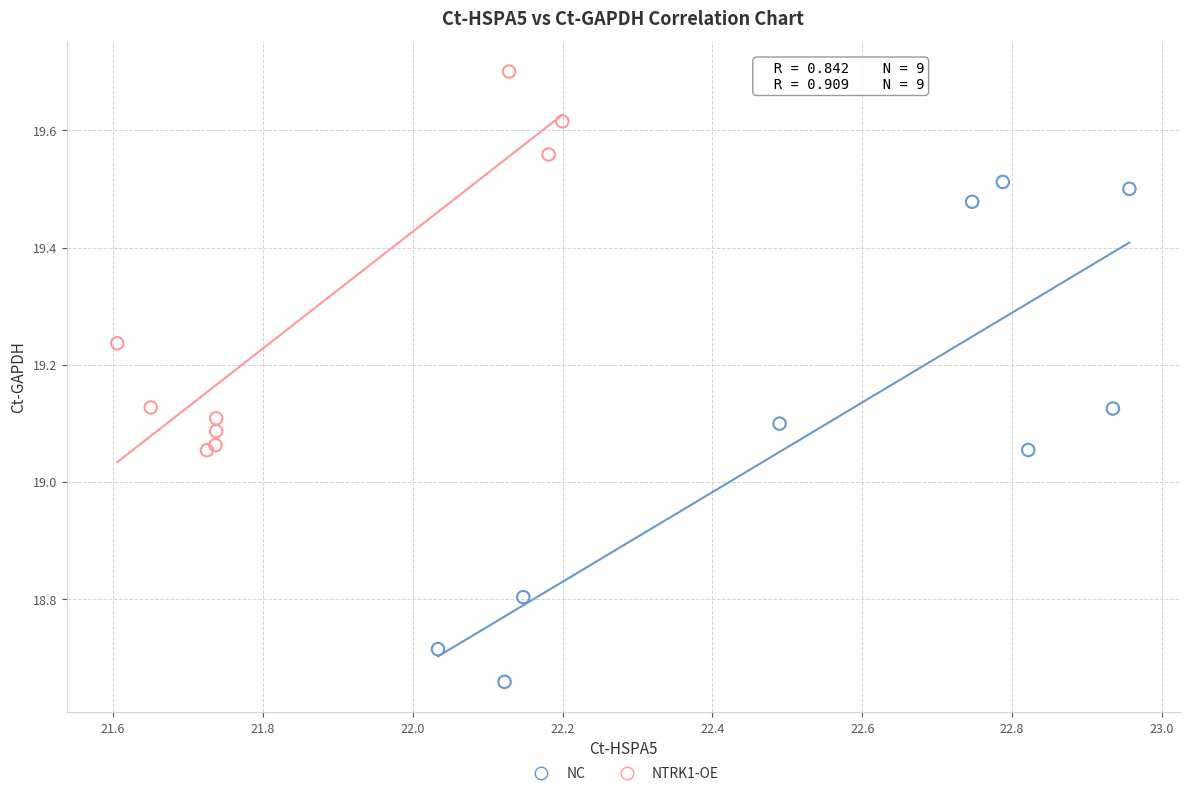

Which series contains the highest Y value?

NTRK1-OE